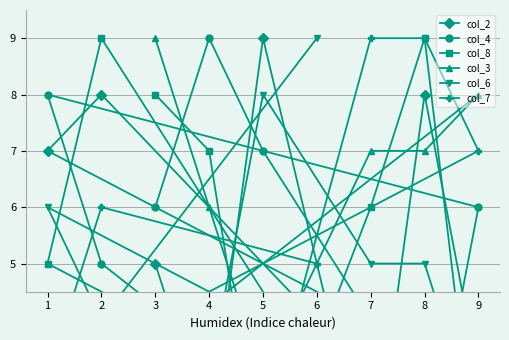

What is the sum of all col_8 values?

49